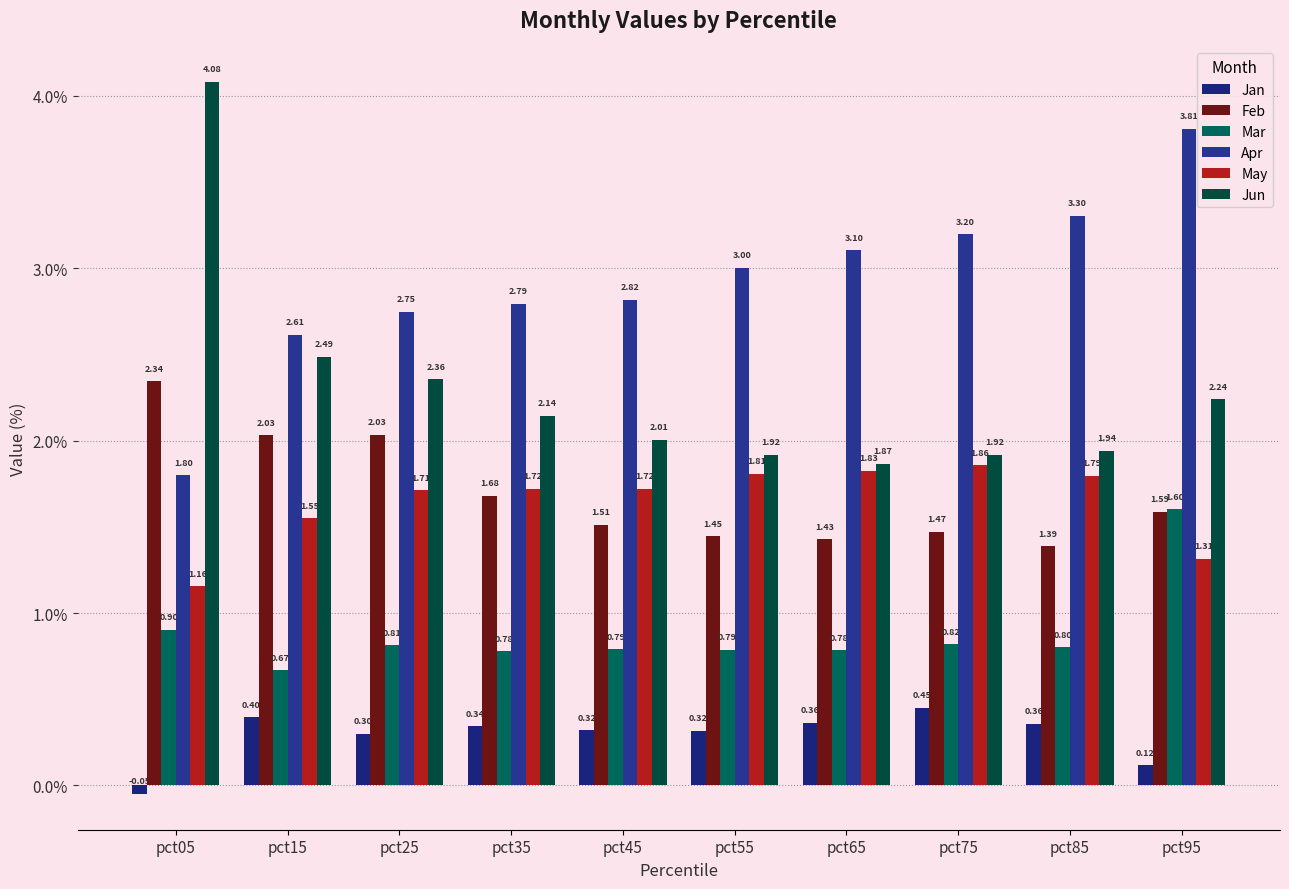

What is the difference between the maximum and minimum values in the May series?

0.7